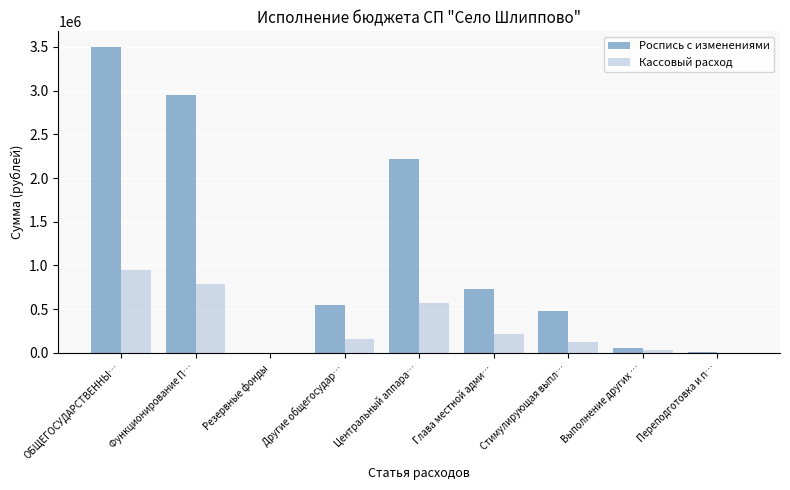

What is the spread (max minus min) of values at Выполнение других …?

27474.0